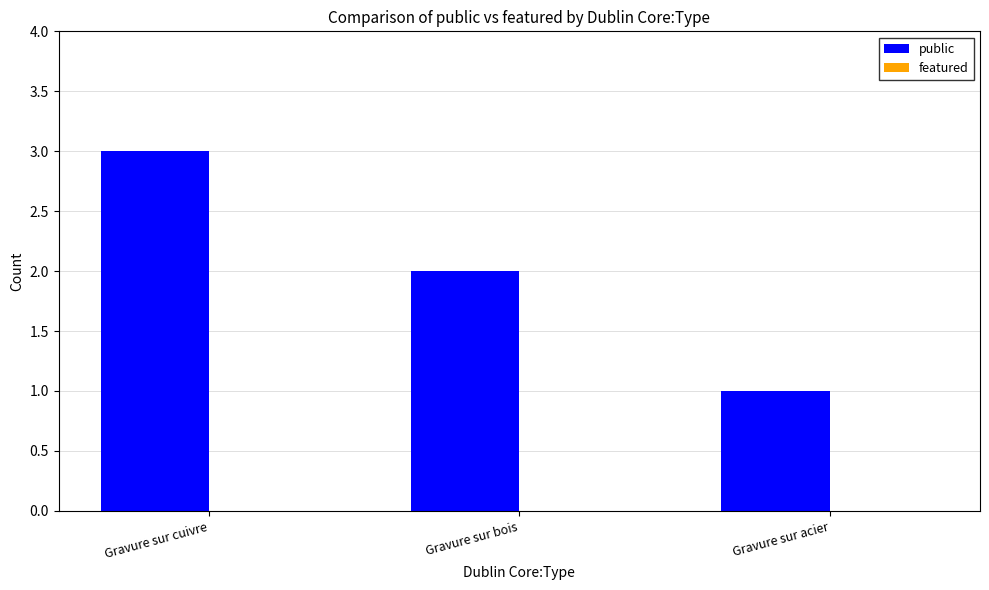

At which category does the chart reach its peak across all series?

Gravure sur cuivre